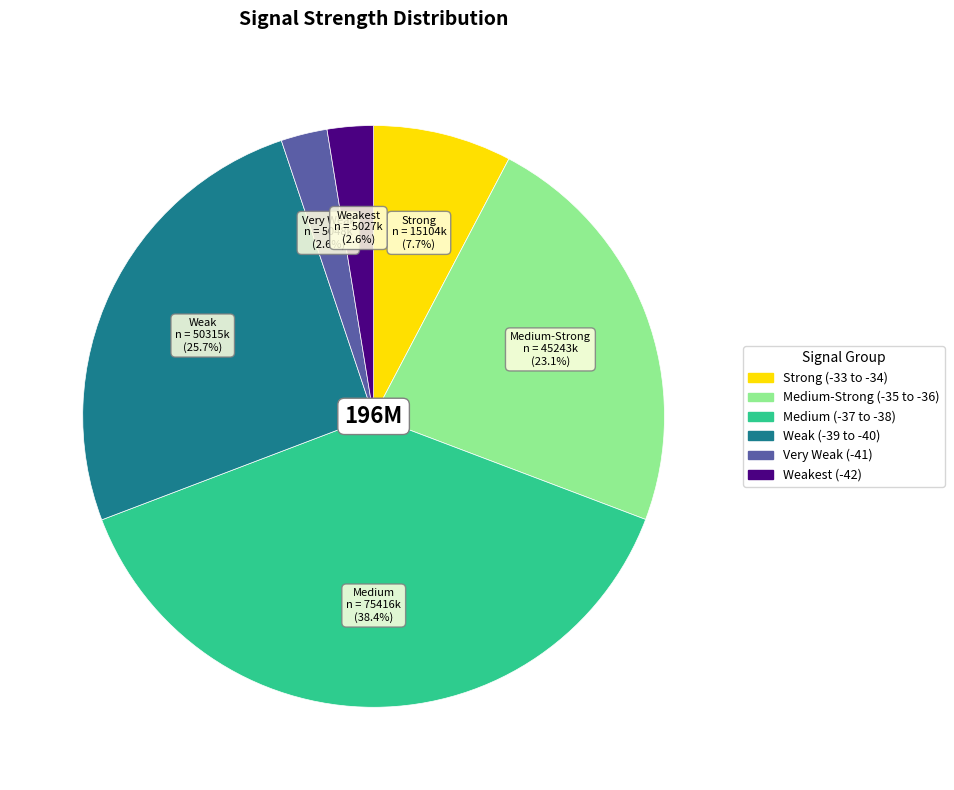

How many slices are in this pie chart?

6